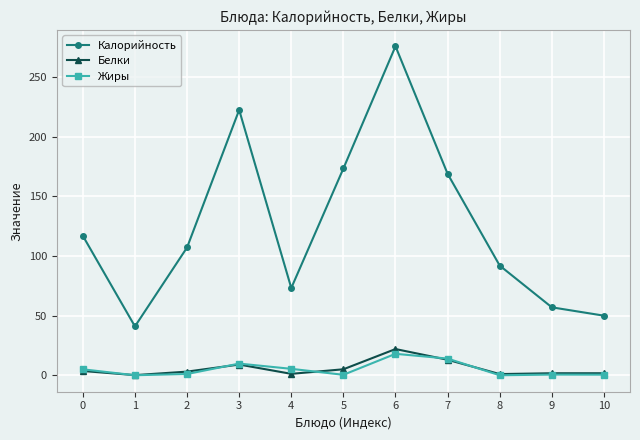

In Белки, how many points are lower than both neighbors (excluding endpoints)?

3